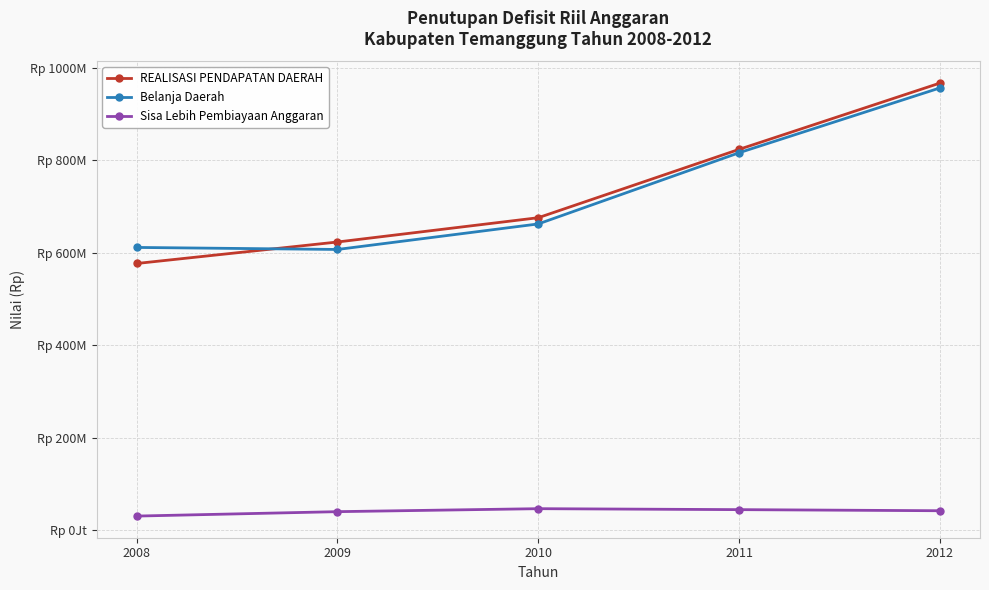

Which series has the widest spread of values?

REALISASI PENDAPATAN DAERAH